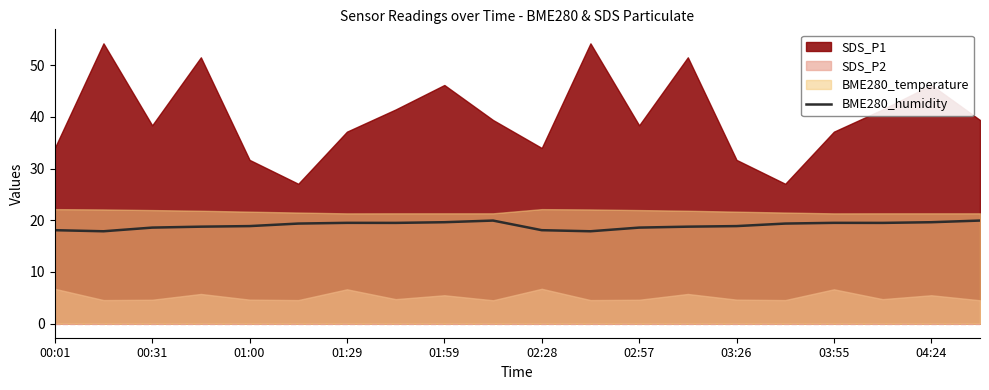

True or false: BME280_humidity has a value of 19.5 at 01:29.

True